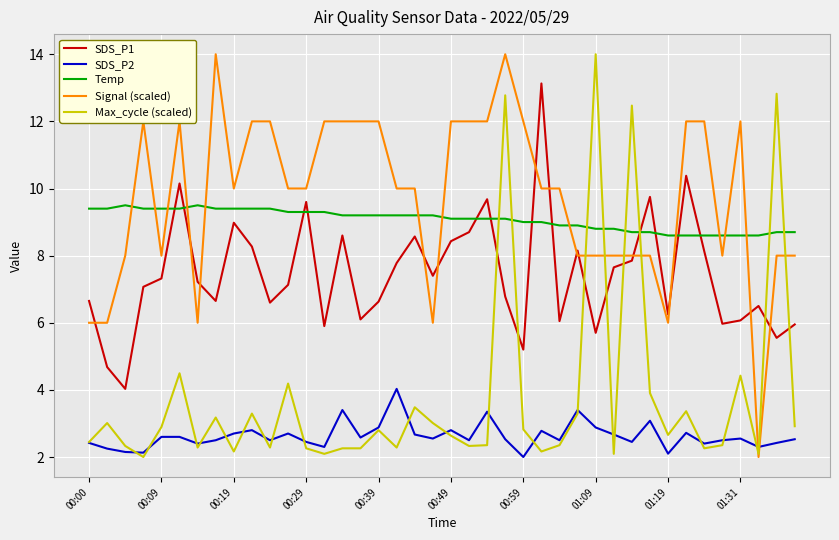

What is the average value of the SDS_P1 series?

7.4